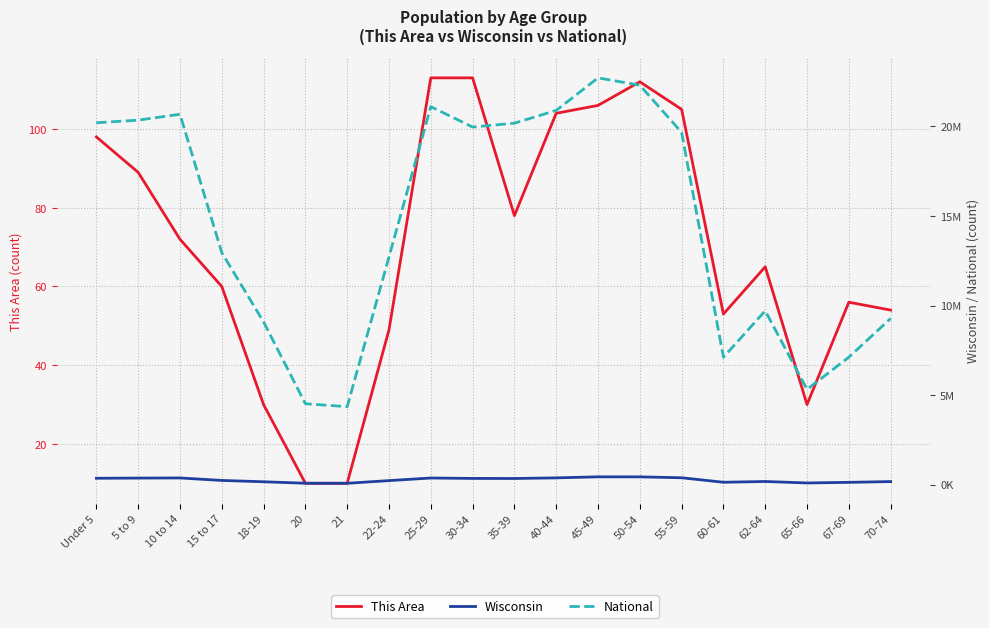

True or false: Wisconsin and This Area cross at least once.

False